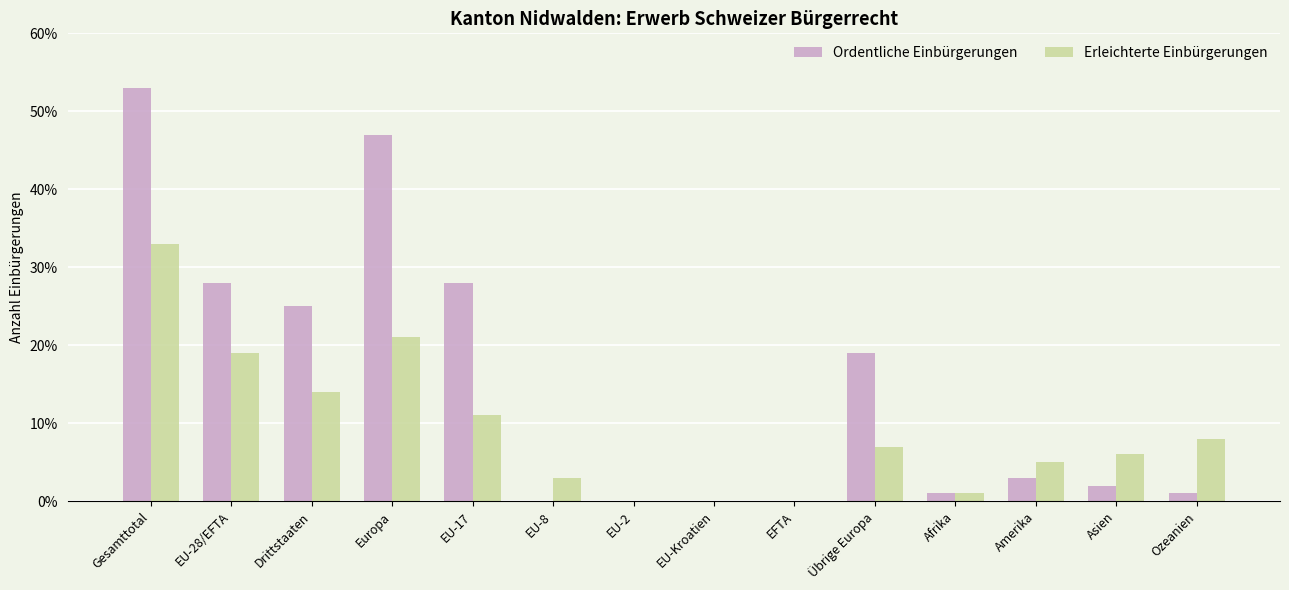

Reading left to right, what are all the values shown in this chart?

Ordentliche Einbürgerungen: Gesamttotal=53	EU-28/EFTA=28	Drittstaaten=25	Europa=47	EU-17=28	EU-8=0	EU-2=0	EU-Kroatien=0	EFTA=0	Übrige Europa=19	Afrika=1	Amerika=3	Asien=2	Ozeanien=1
Erleichterte Einbürgerungen: Gesamttotal=33	EU-28/EFTA=19	Drittstaaten=14	Europa=21	EU-17=11	EU-8=3	EU-2=0	EU-Kroatien=0	EFTA=0	Übrige Europa=7	Afrika=1	Amerika=5	Asien=6	Ozeanien=8